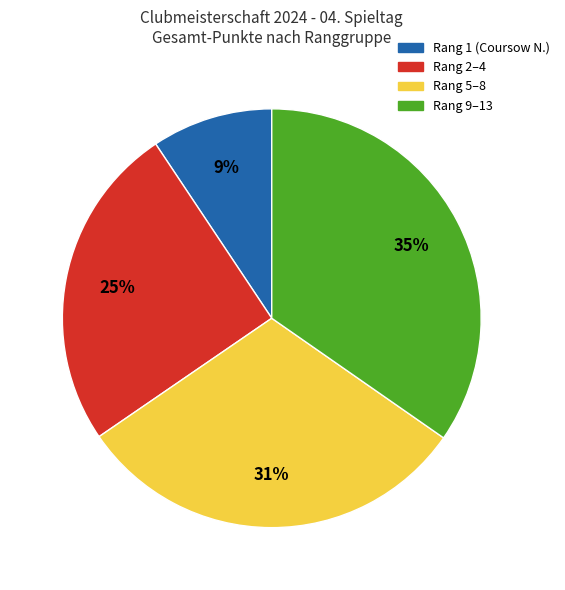

Is the sum of Rang 2–4 and Rang 9–13 greater than half?

Yes